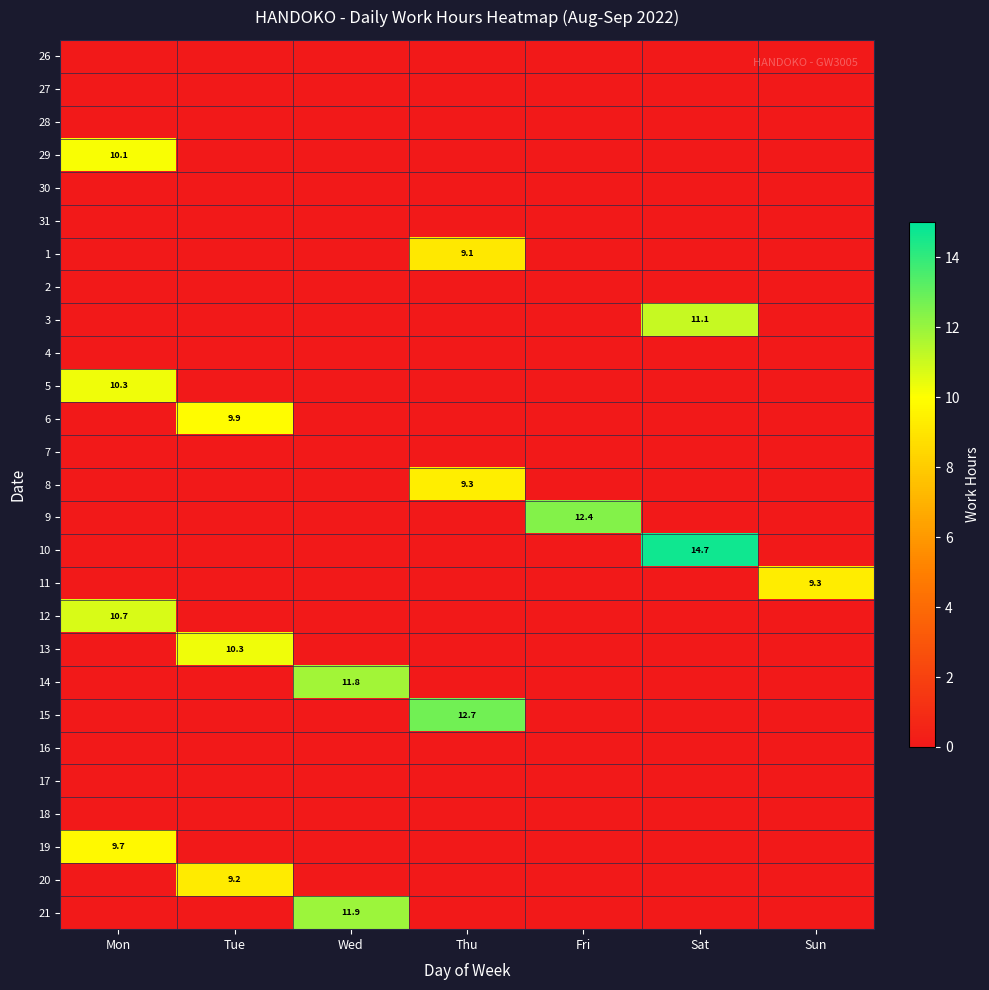

The 28 series shows 0.0 at Mon. True or false?

True